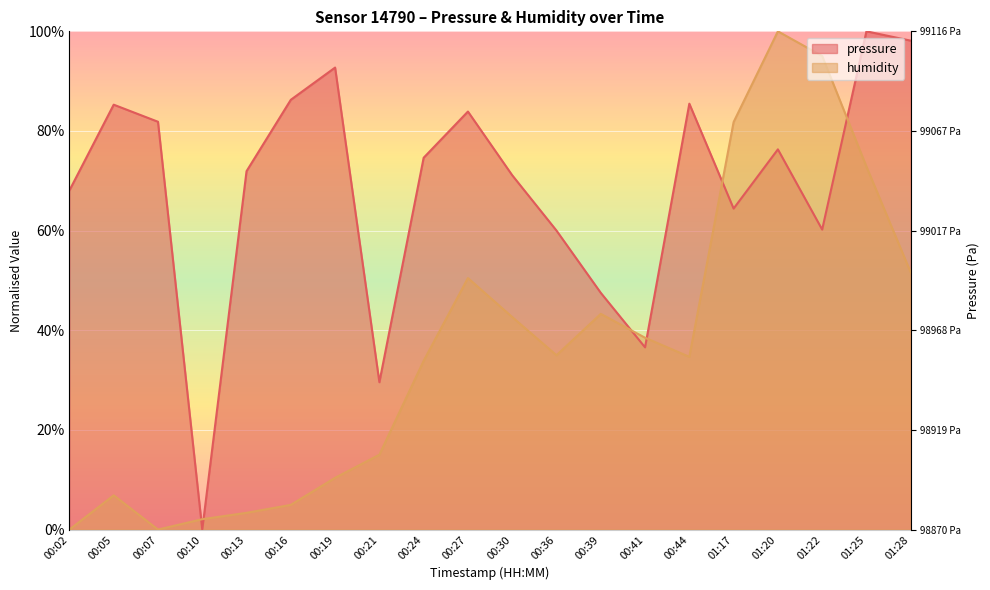

Count the number of categories in the chart.

20